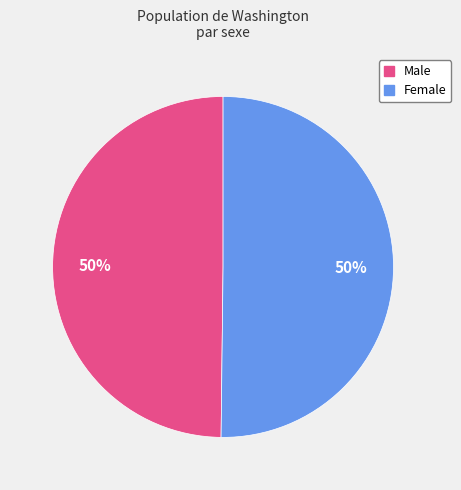

True or false: Female accounts for 50% of the total.

True